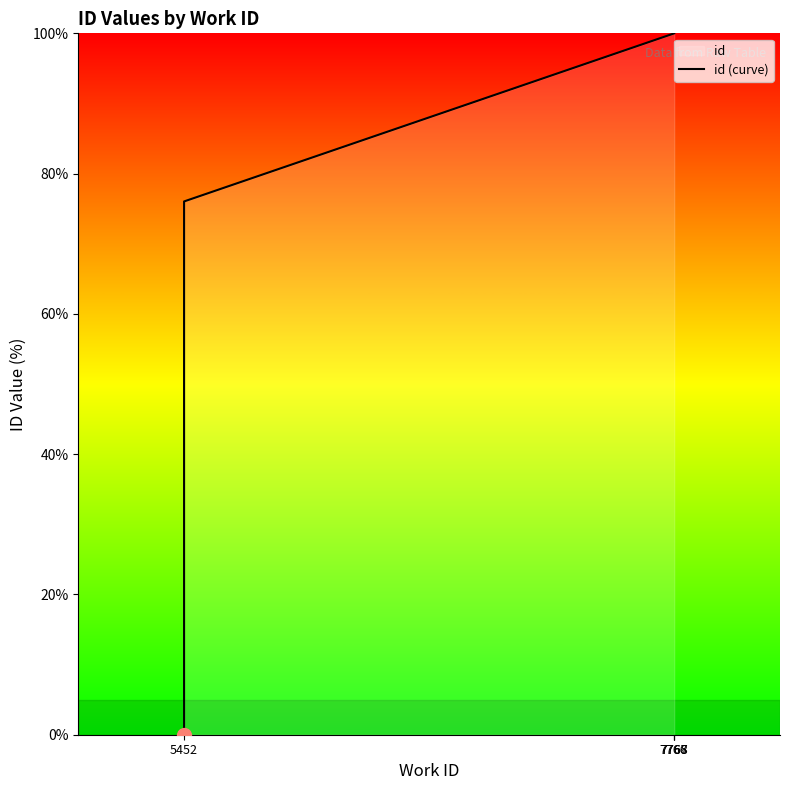

How many lines are shown in the chart?

1